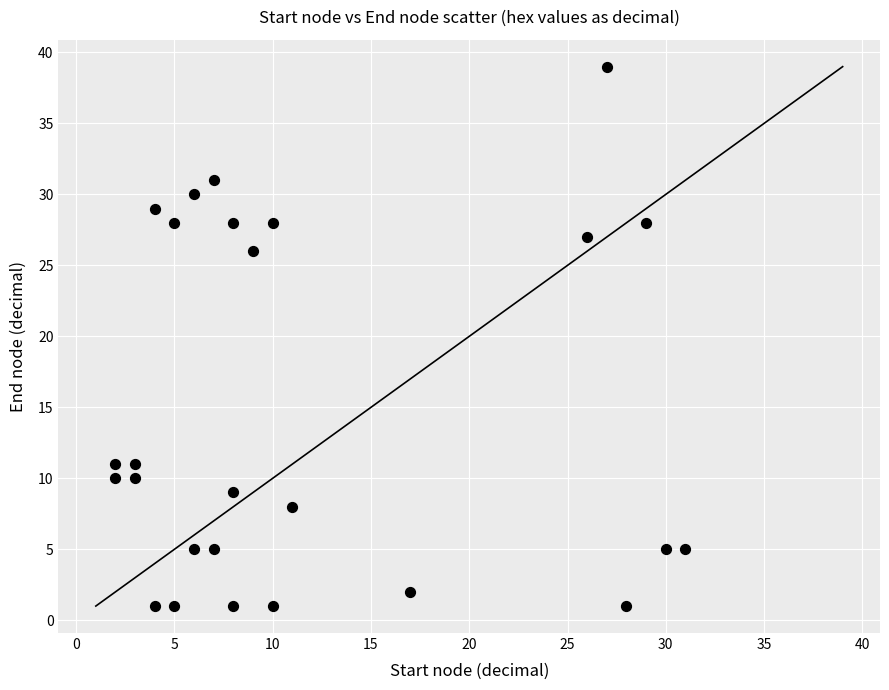

What is the range of Y values (max minus min)?

38